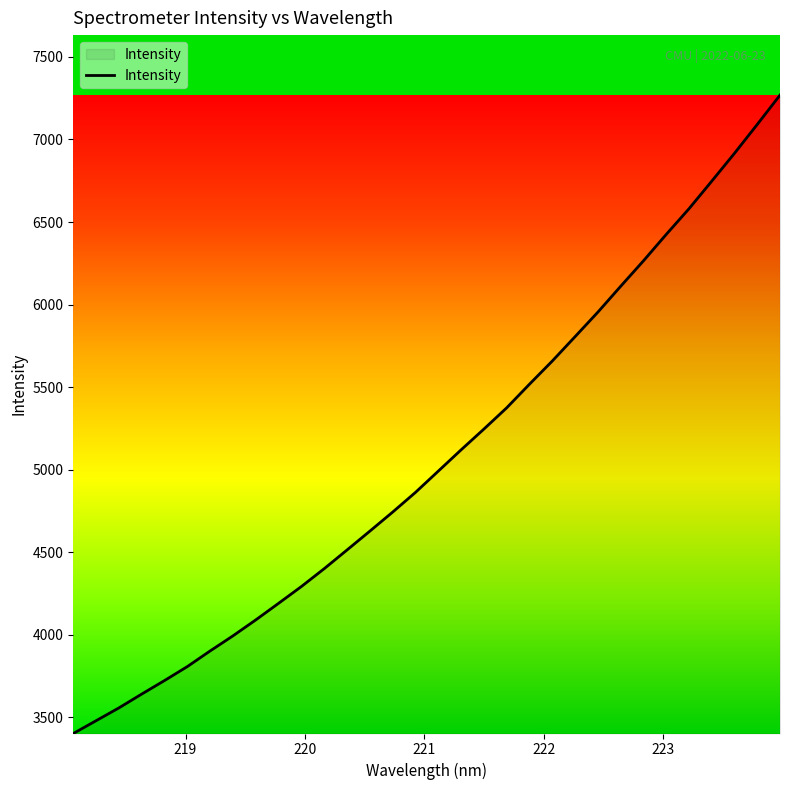

What is the smallest value displayed?

3402.3